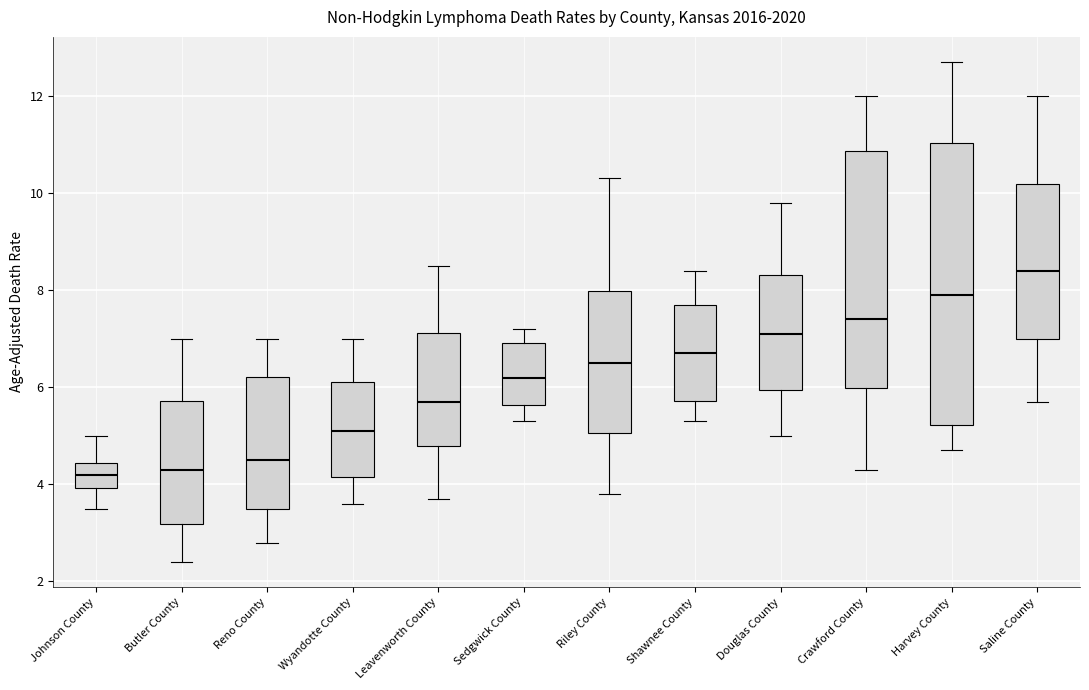

Reading left to right, transcribe this box plot: for each box, give where its median line is, the range the box spans, and where its two whiskers end, as read against the y-axis. The values are not printed on the chart, so give them approximately, as read against the axis.

Johnson County: median 4.2, box 4.0 to 4.4, whiskers 3.6 to 5.0
Butler County: median 4.4, box 3.2 to 5.8, whiskers 2.4 to 7.0
Reno County: median 4.6, box 3.4 to 6.2, whiskers 2.8 to 7.0
Wyandotte County: median 5.2, box 4.2 to 6.2, whiskers 3.6 to 7.0
Leavenworth County: median 5.8, box 4.8 to 7.2, whiskers 3.8 to 8.6
Sedgwick County: median 6.2, box 5.6 to 7.0, whiskers 5.4 to 7.2
Riley County: median 6.6, box 5.0 to 8.0, whiskers 3.8 to 10.4
Shawnee County: median 6.8, box 5.8 to 7.6, whiskers 5.4 to 8.4
Douglas County: median 7.2, box 6.0 to 8.4, whiskers 5.0 to 9.8
Crawford County: median 7.4, box 6.0 to 10.8, whiskers 4.4 to 12.0
Harvey County: median 8.0, box 5.2 to 11.0, whiskers 4.8 to 12.8
Saline County: median 8.4, box 7.0 to 10.2, whiskers 5.8 to 12.0